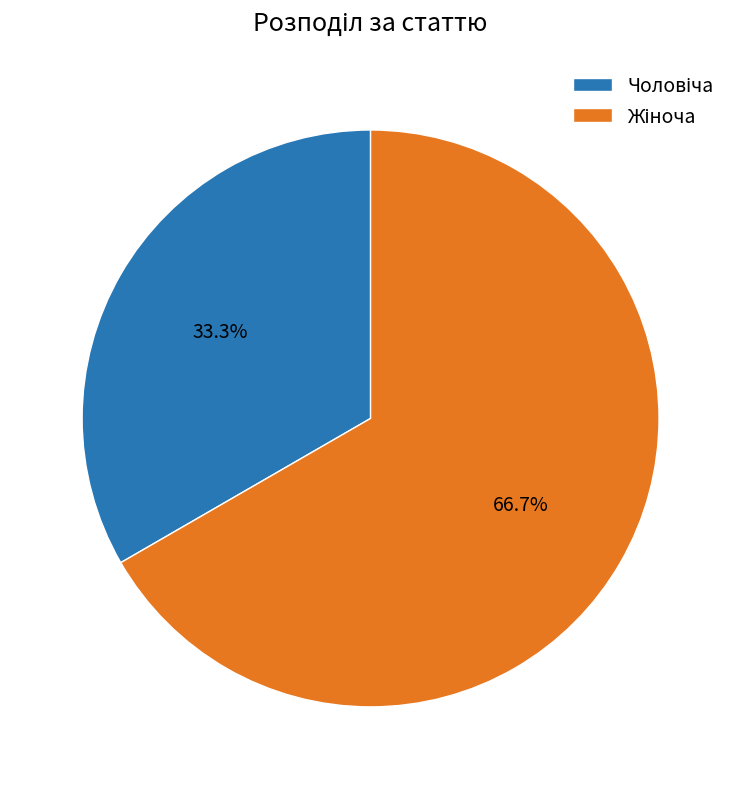

Is the sum of Чоловіча and Жіноча greater than half?

Yes